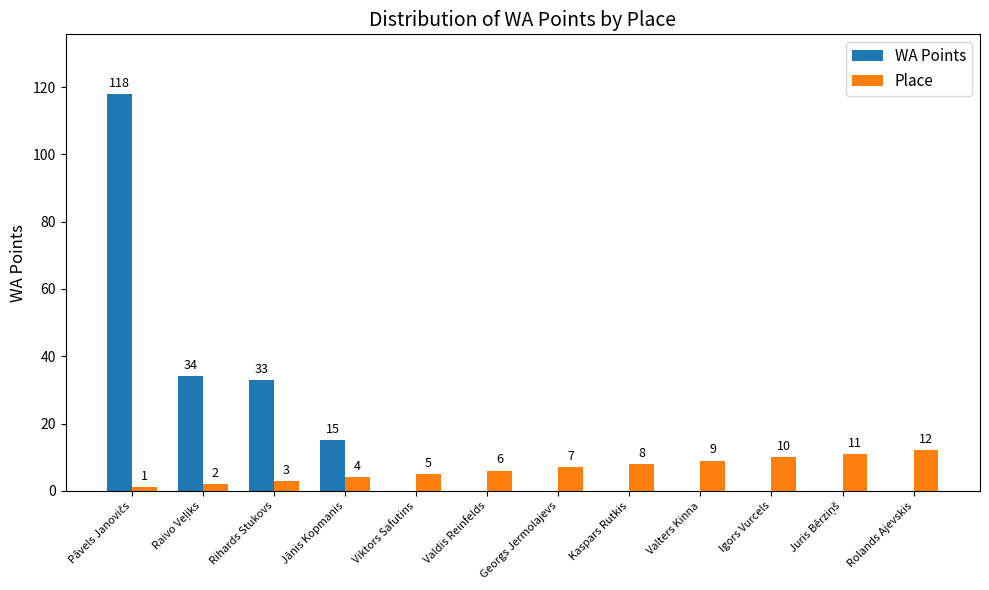

What is the sum of all Place values?

78